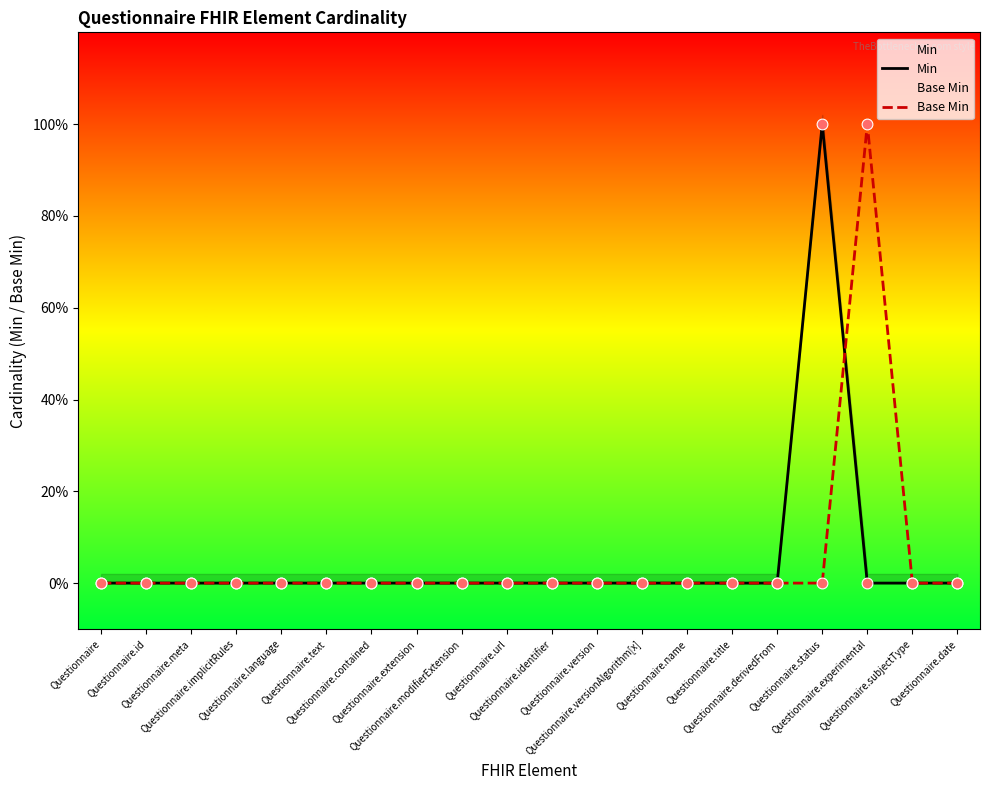

At how many categories does at least one series exceed 0?

2